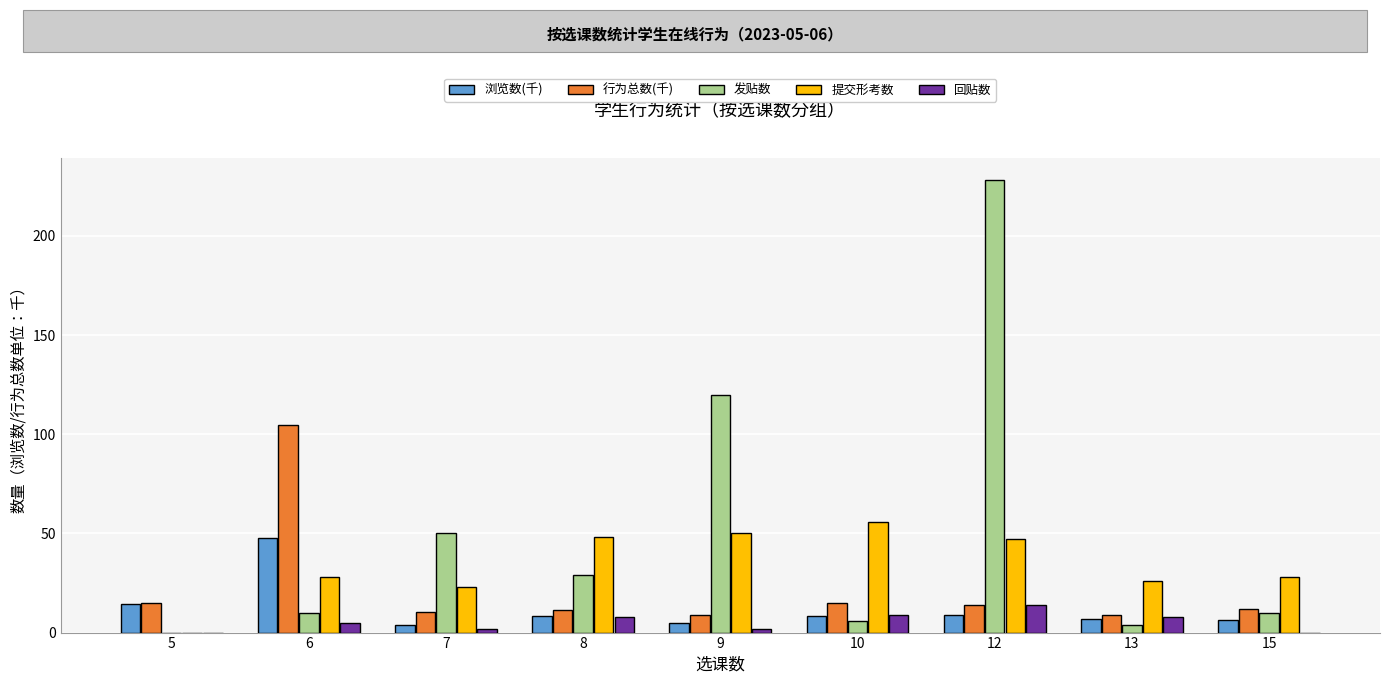

At which category does the chart reach its peak across all series?

12